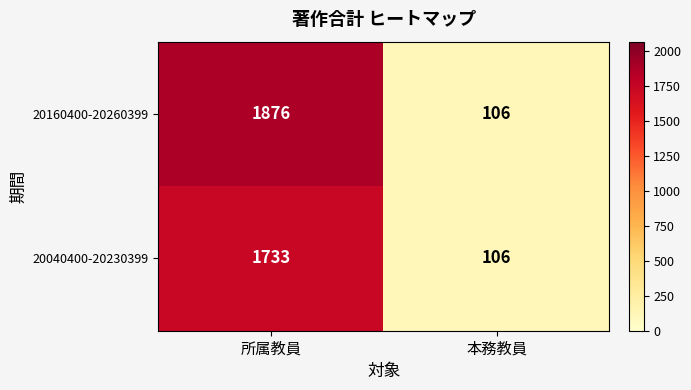

True or false: 20040400-20230399 has a value of 26 at 本務教員.

False